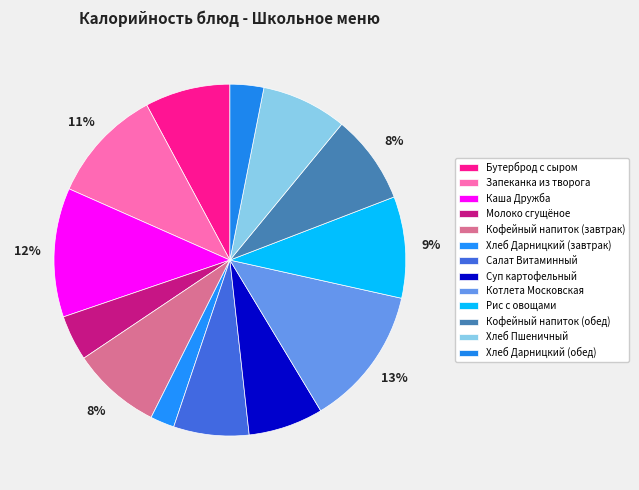

To the nearest percent, what is the combined percentage of Рис с овощами and Хлеб Пшеничный?

17%